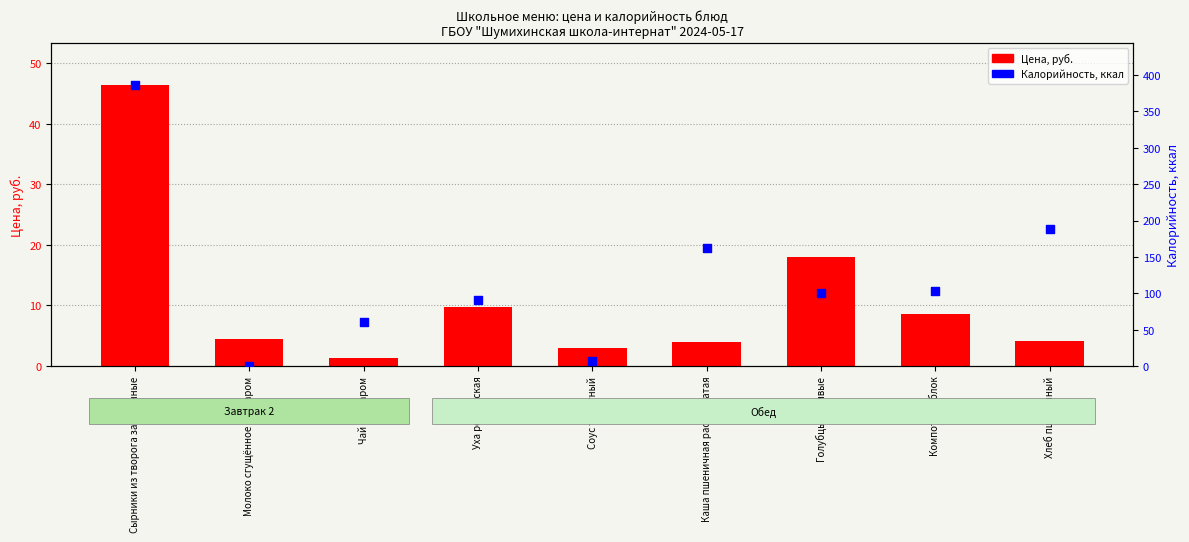

Which series has the largest total across all categories?

Калорийность, ккал